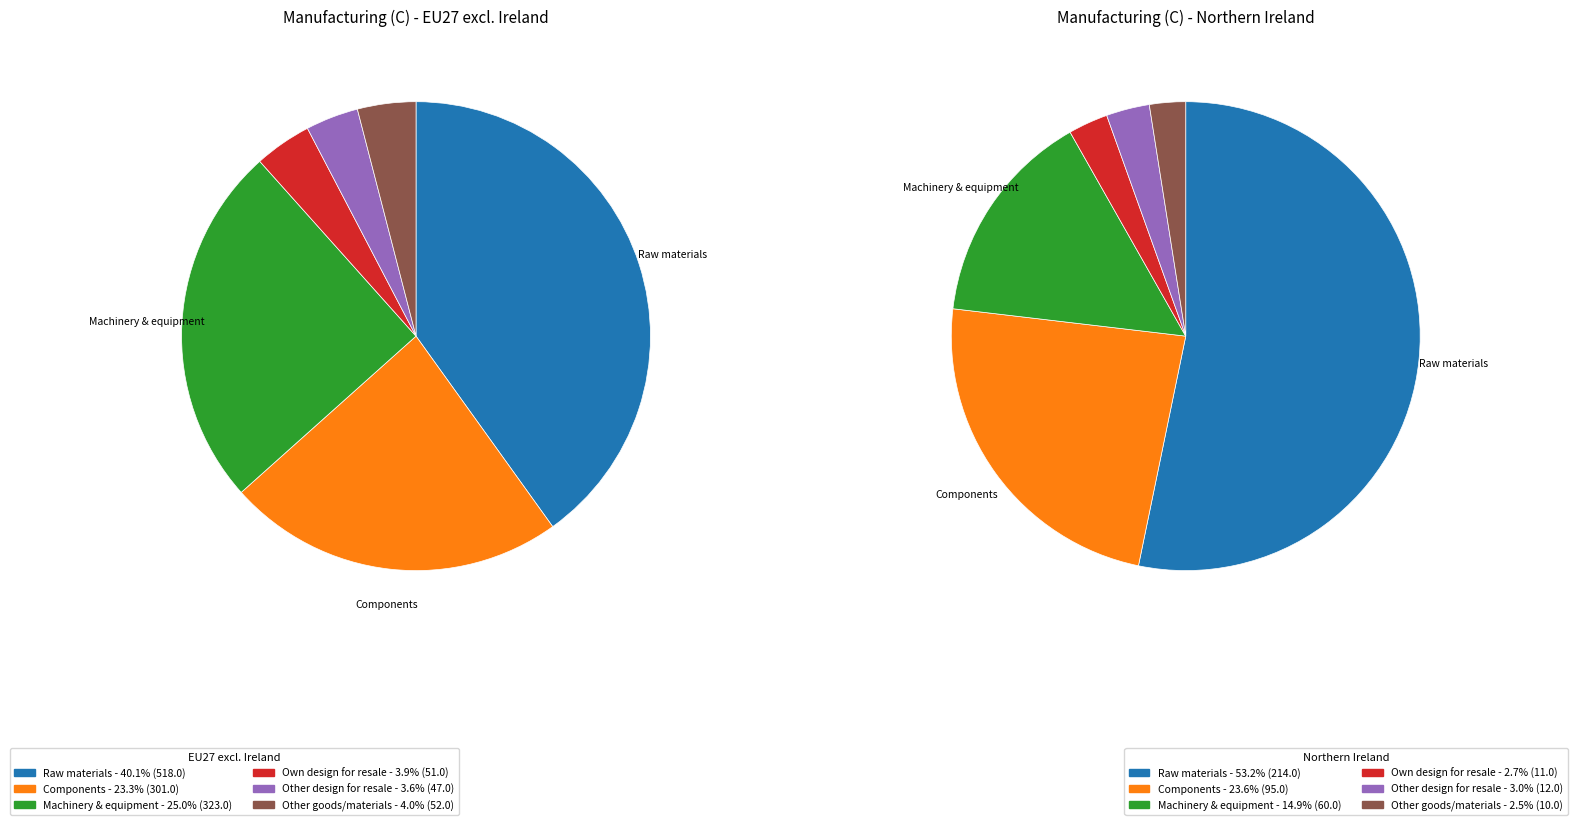

To the nearest percent, what portion does Products designed by another company for resale represent?

4%